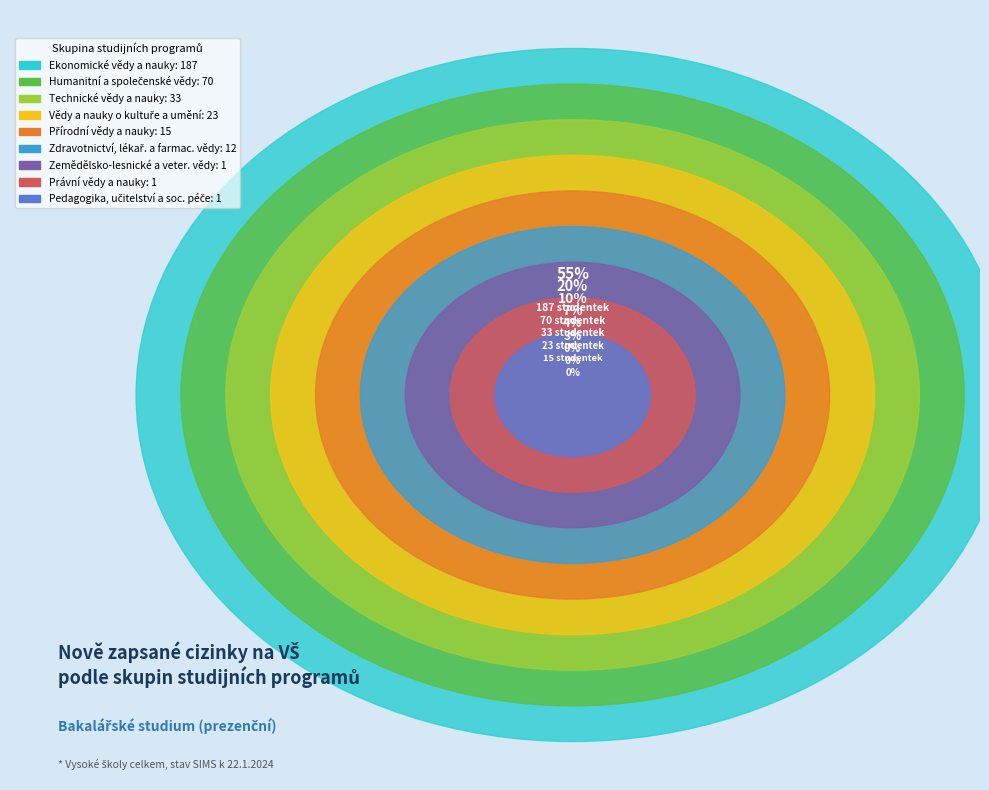

How many segments does this pie chart have?

9